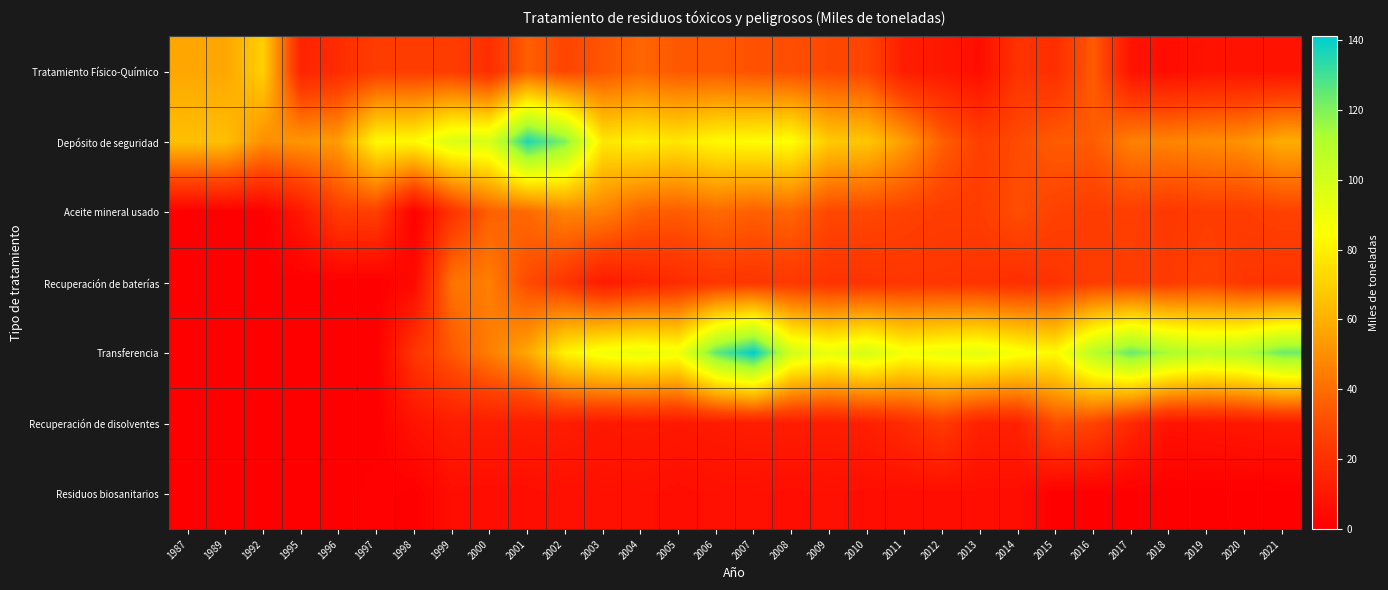

At how many categories does at least one series exceed 33?

30